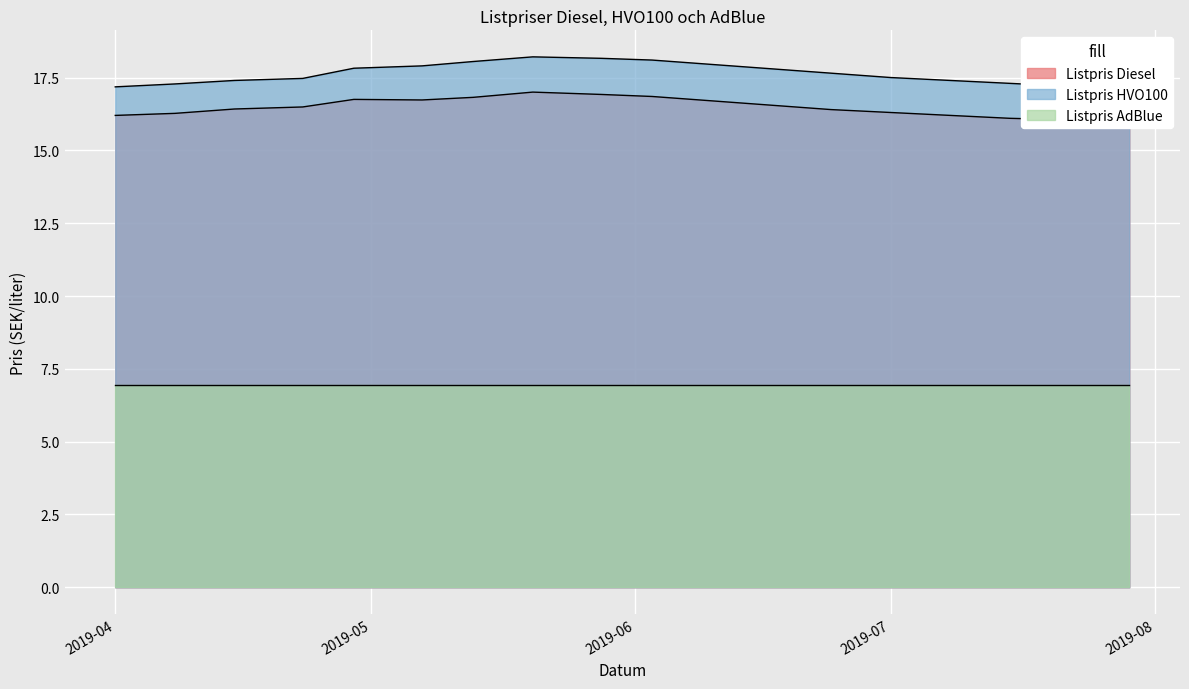

Rank the categories by Listpris Diesel value from highest to lowest.

2019-05-20, 2019-05-28, 2019-06-03, 2019-05-13, 2019-04-29, 2019-05-07, 2019-06-10, 2019-06-17, 2019-04-23, 2019-04-15, 2019-06-24, 2019-07-01, 2019-04-08, 2019-04-01, 2019-07-08, 2019-07-15, 2019-07-22, 2019-07-29